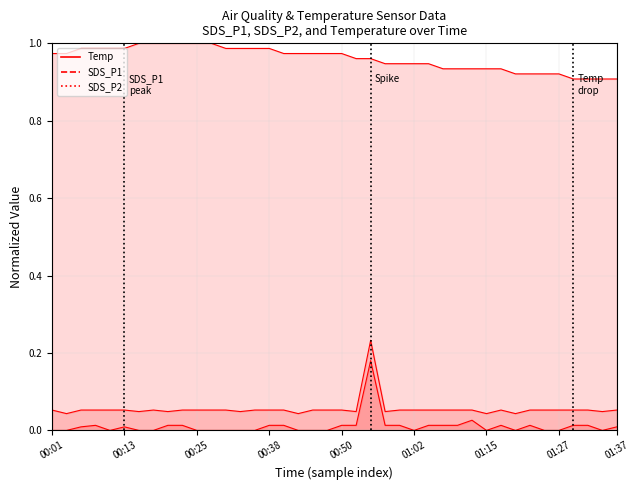

What value does the SDS_P1 series have at 12?

0.1